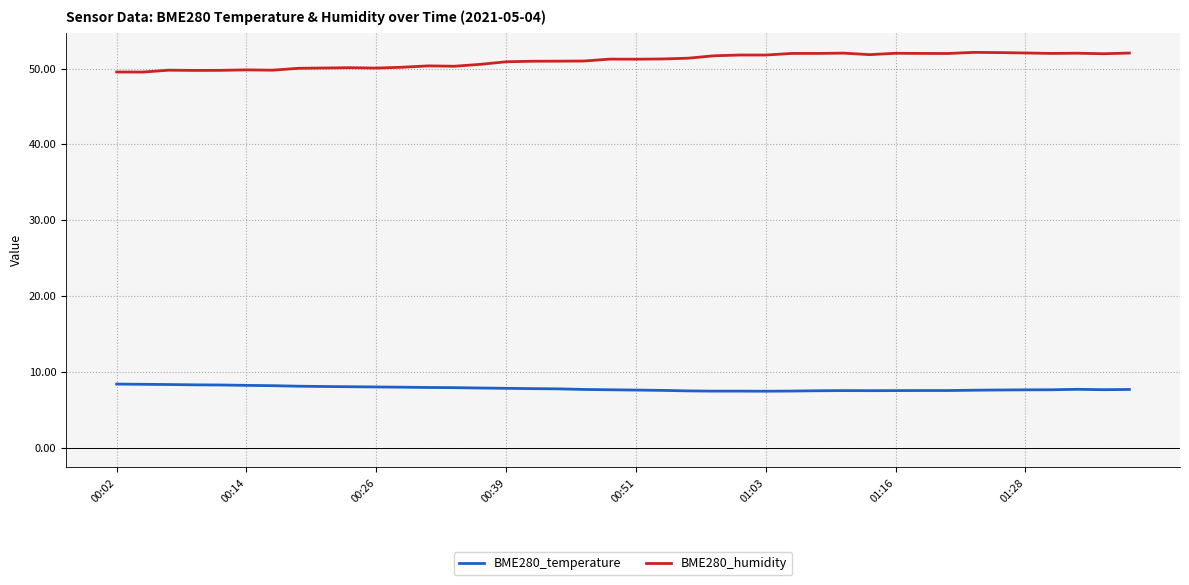

What is the smallest value displayed?

7.5